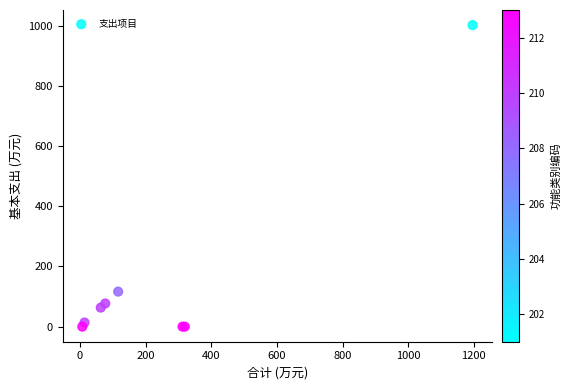

What Y value in the scatter plot is closest to 500?

116.3